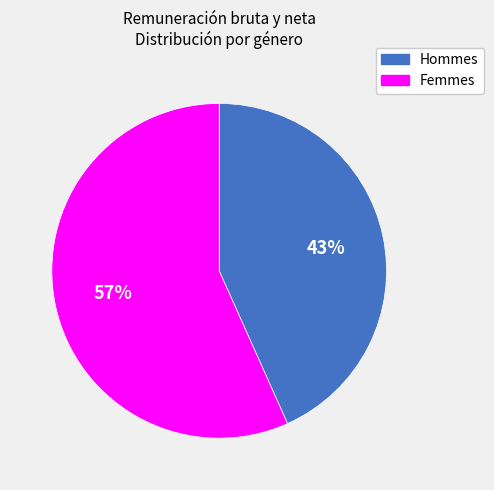

How many slices are in this pie chart?

2